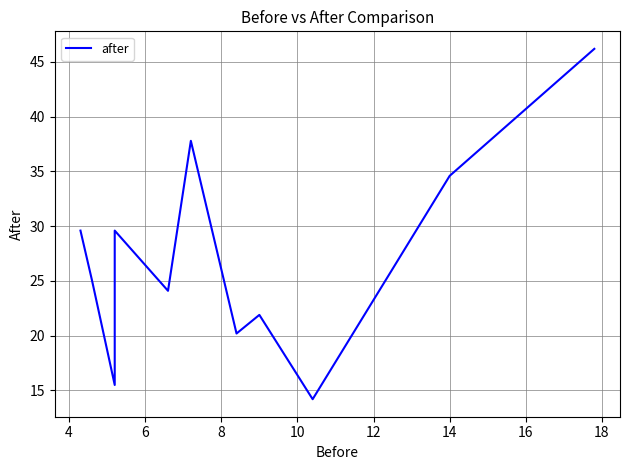

What is the difference between the maximum and second lowest values?

30.7